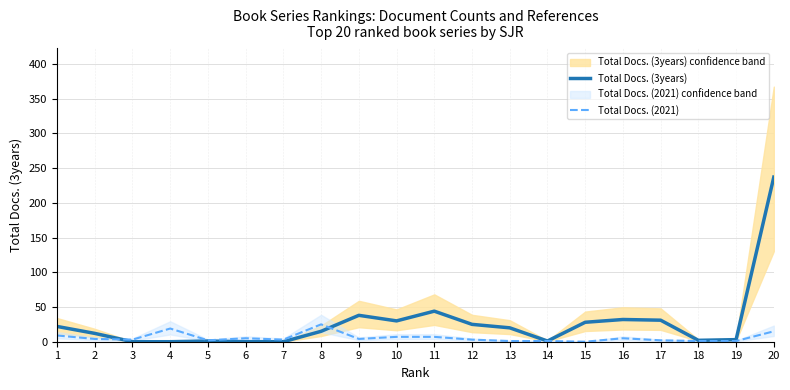

What is the total value across all series at 6?

5